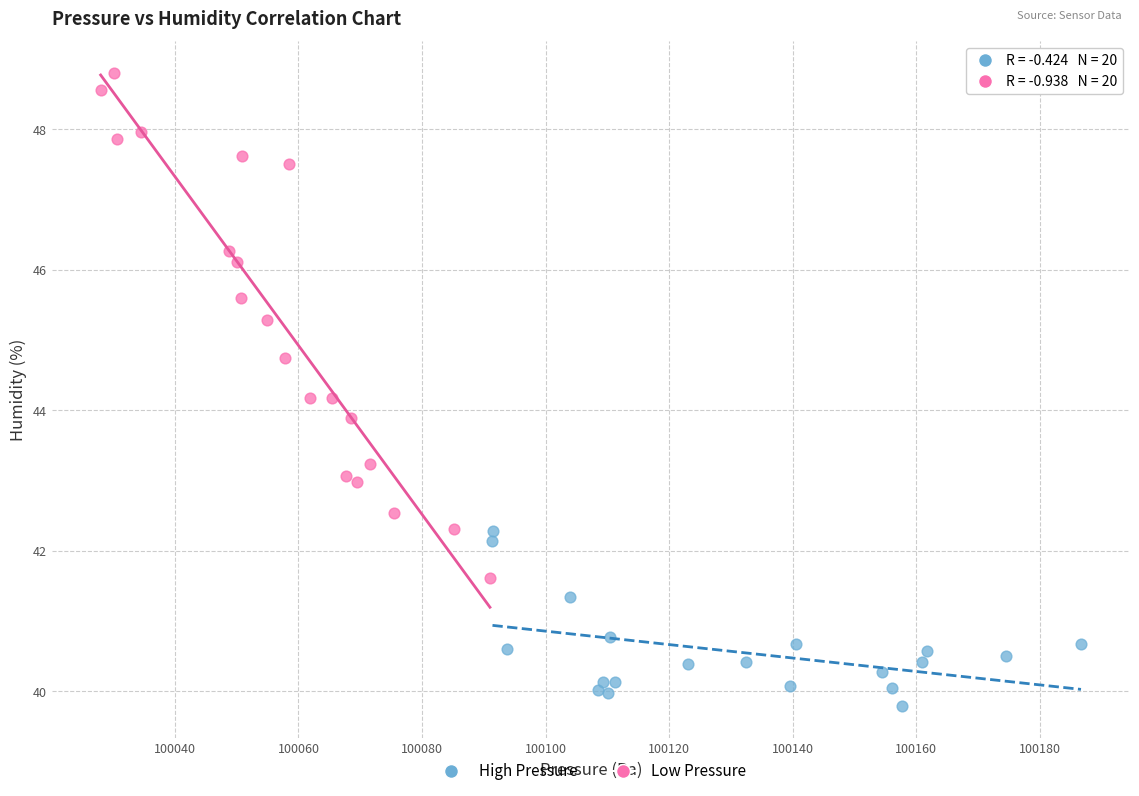

Which series has the widest spread of Y values?

Low Pressure